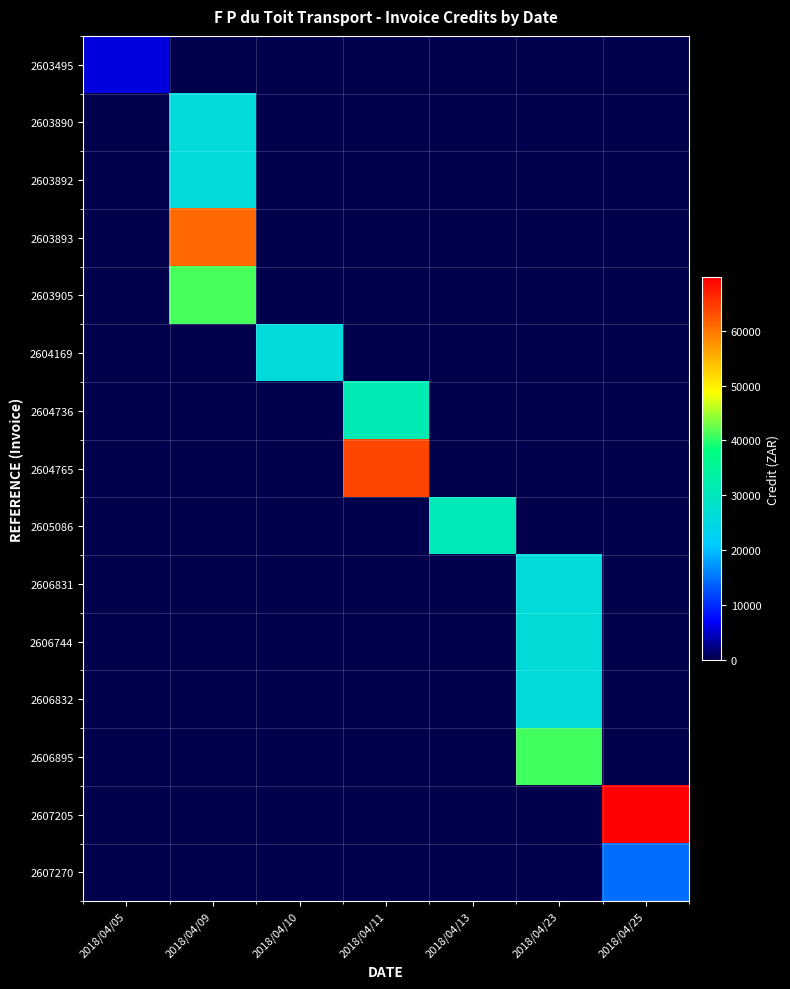

At how many categories does at least one series exceed 1719?

7